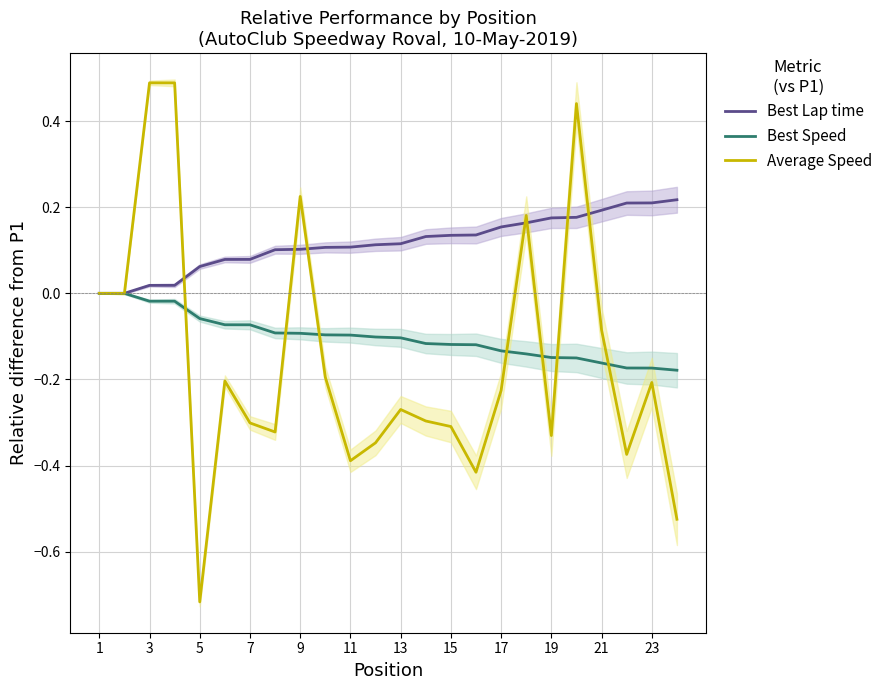

Which category has the lowest value in the Best Lap time series?

1